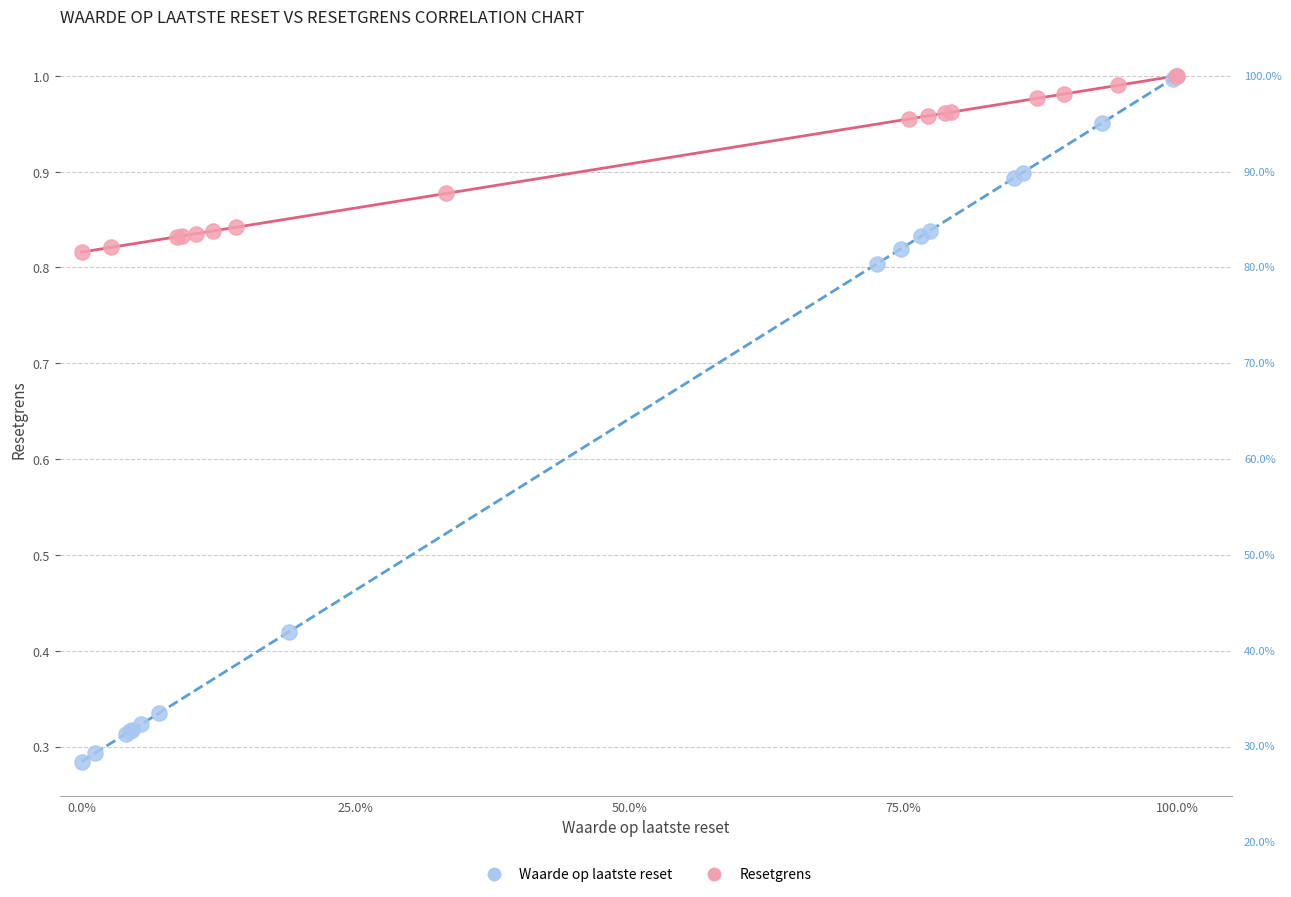

What are all the series names shown in the legend?

Waarde op laatste reset, Resetgrens